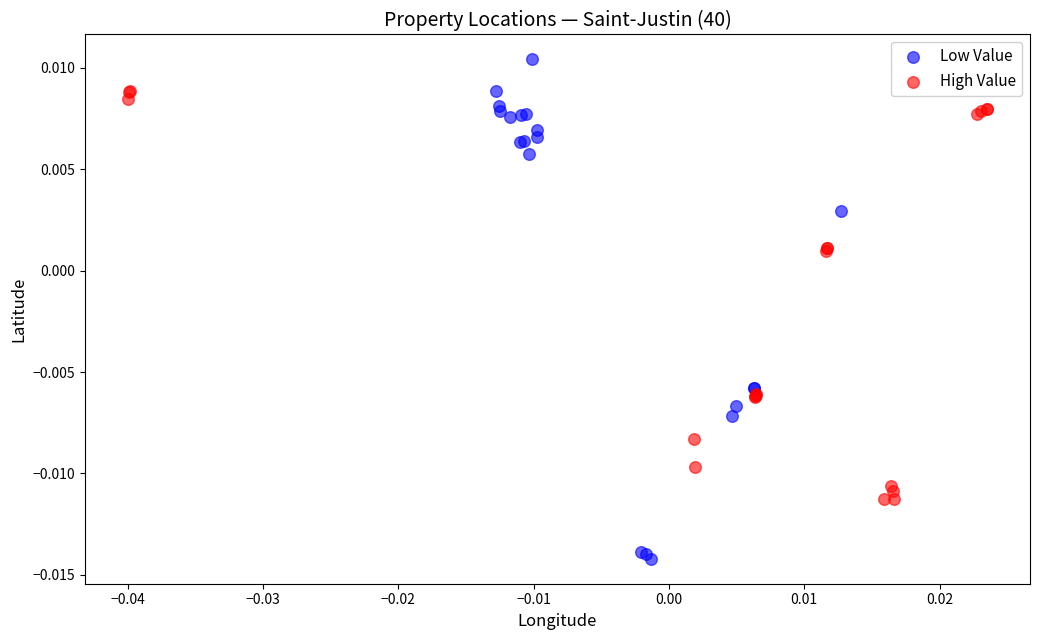

Which series contains the highest Y value?

Low Value